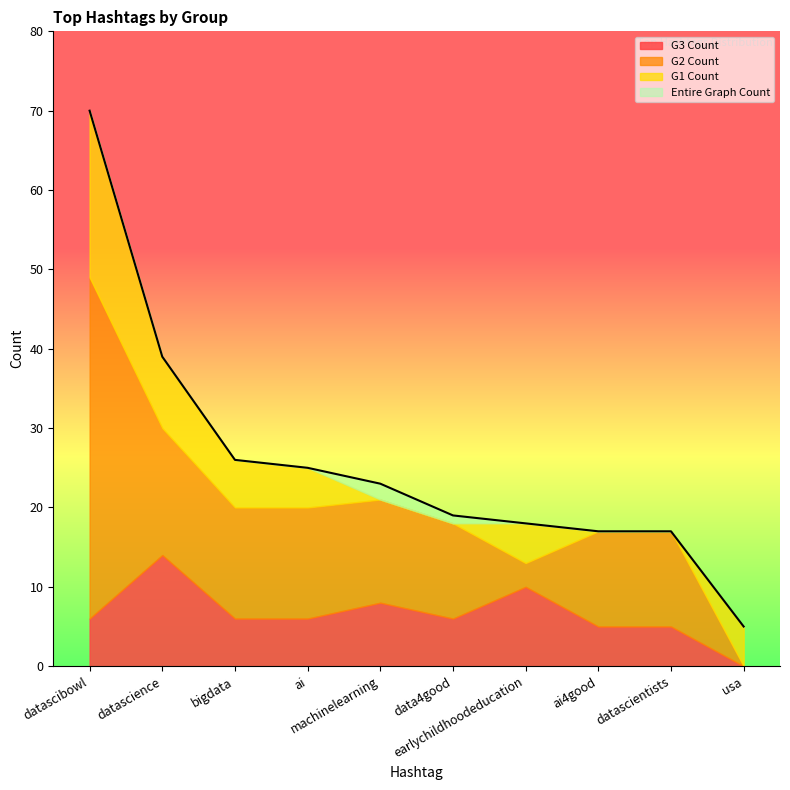

Which series changed the most between bigdata and earlychildhoodeducation?

G2 Count